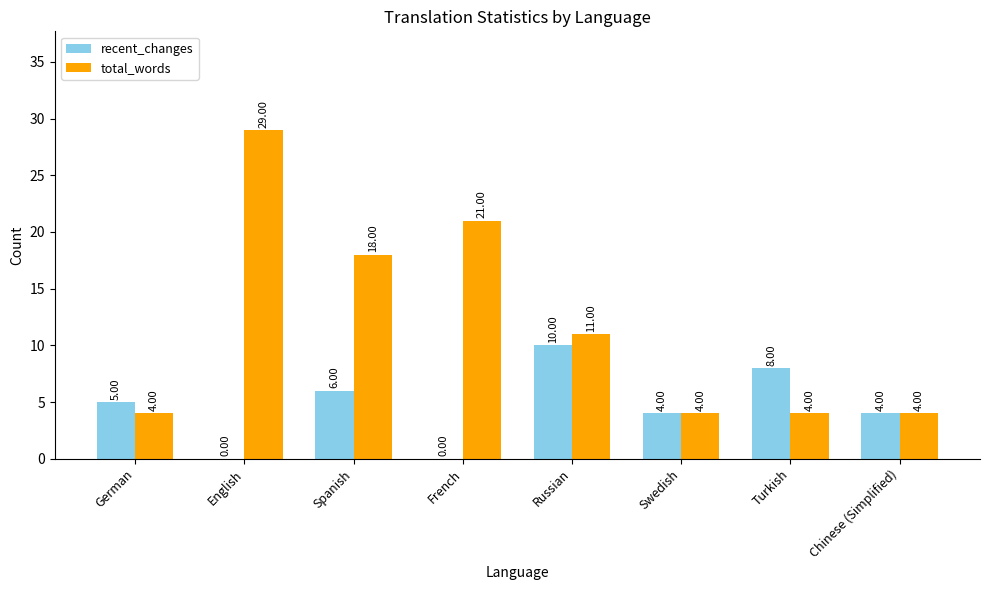

Which series changed the most between Spanish and Chinese (Simplified)?

total_words